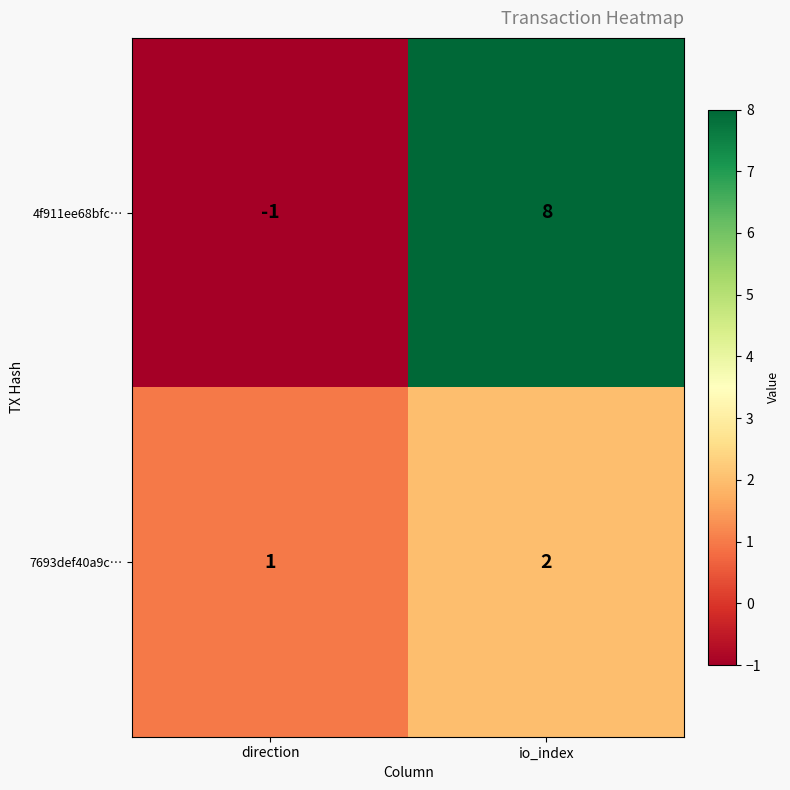

Rank the series at io_index from highest to lowest value.

4f911ee68bfc…, 7693def40a9c…